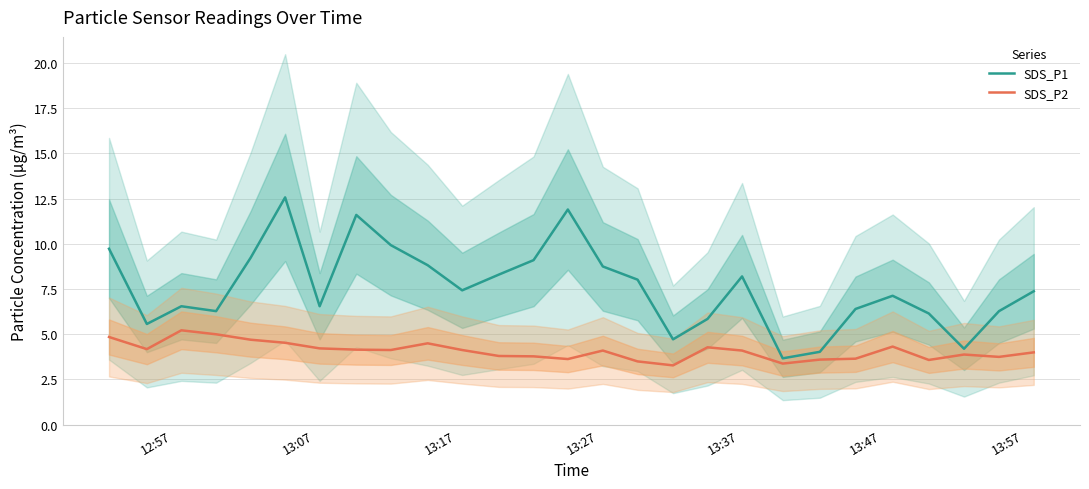

What is the highest value of the SDS_P1 series?

12.6